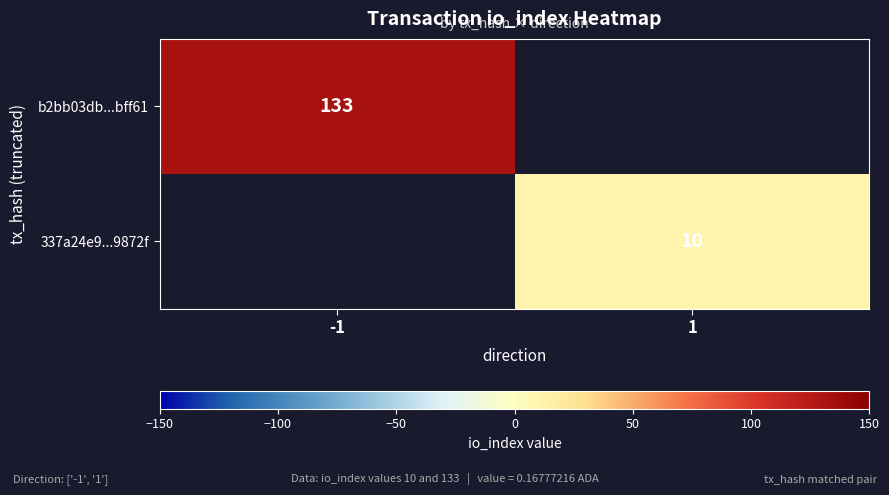

The value of b2bb03db...bff61 at -1 is 133. True or false?

True